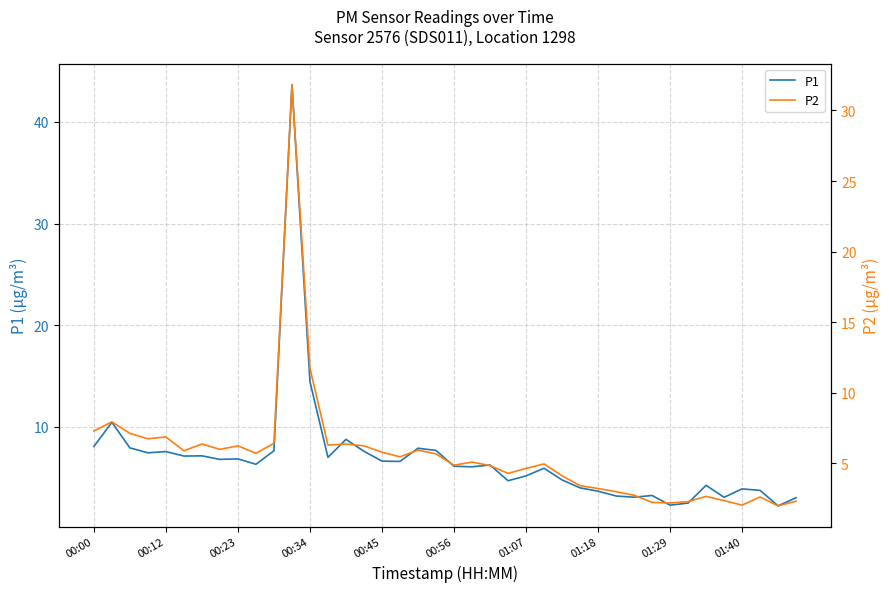

What is the difference between the second highest and minimum values in the P1 series?

12.2